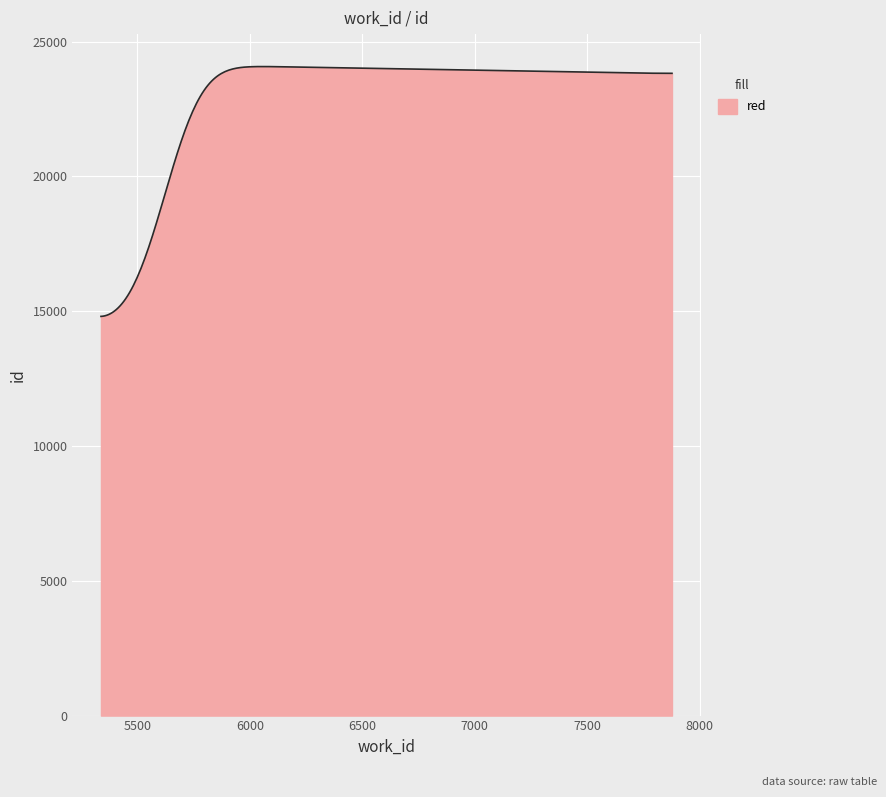

What is the smallest value displayed?

14810.0